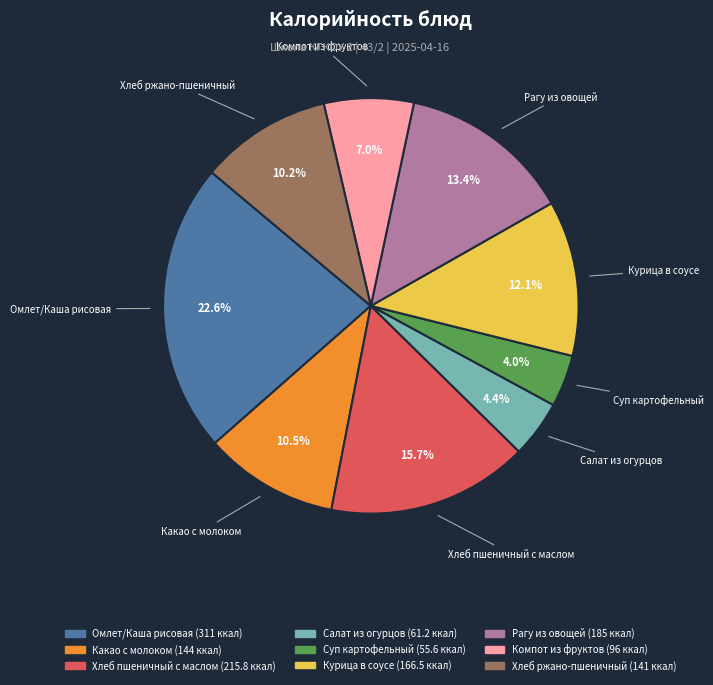

Which category has the biggest portion of the pie?

Омлет/Каша рисовая